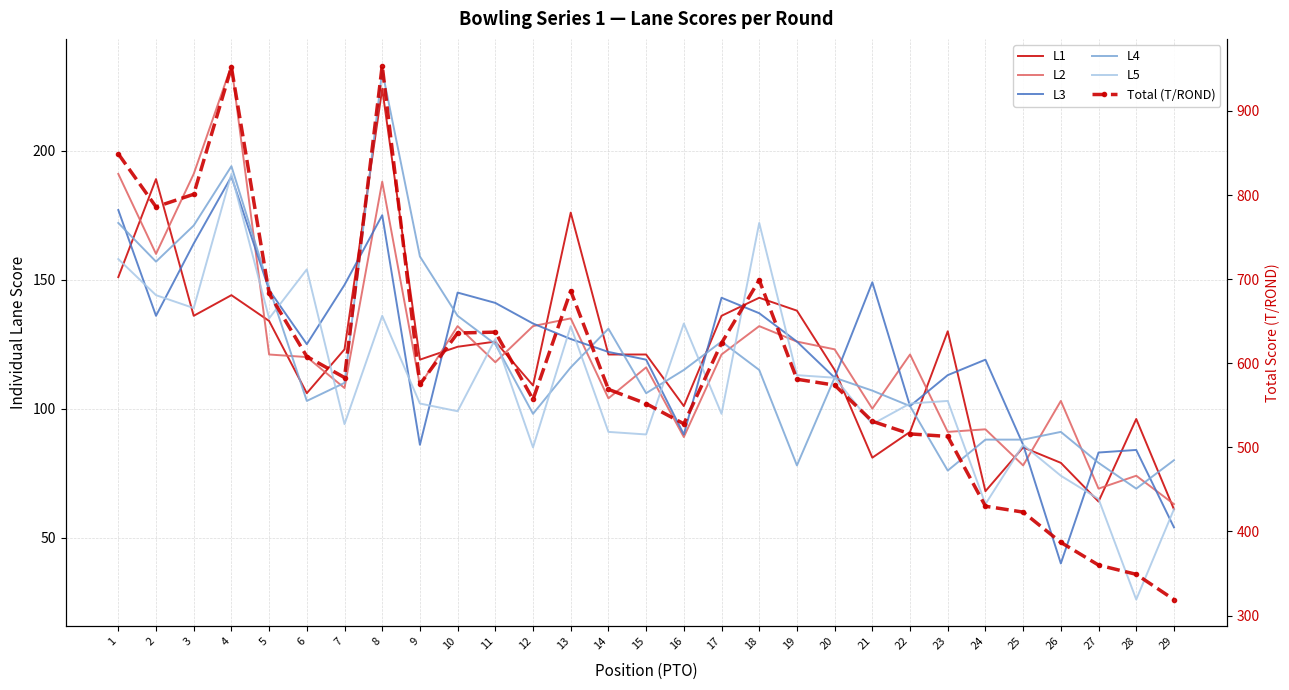

At how many categories does at least one series exceed 230?

29